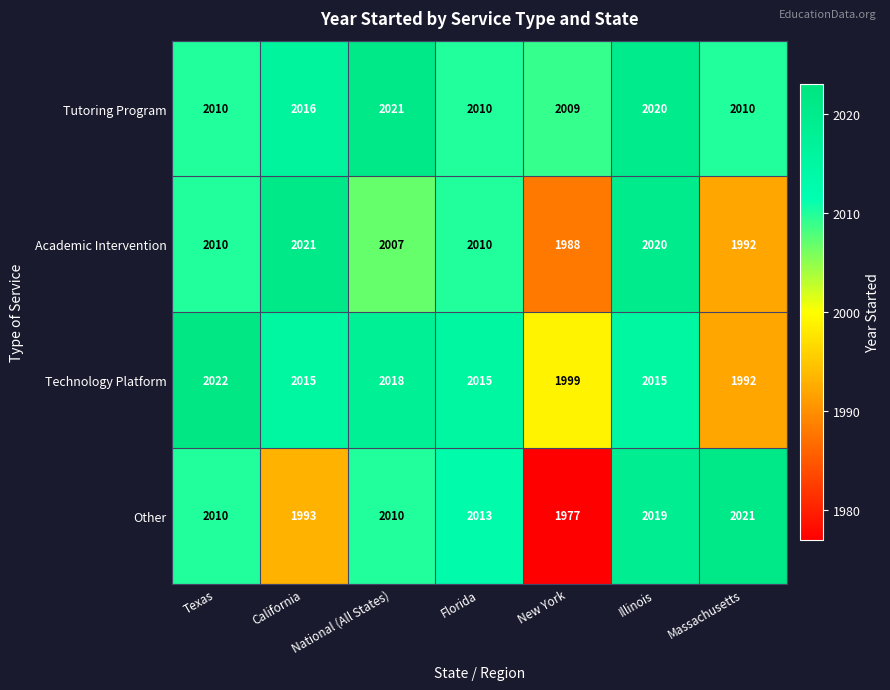

What is the approximate value of Tutoring Program at California, to the nearest 5?

2015